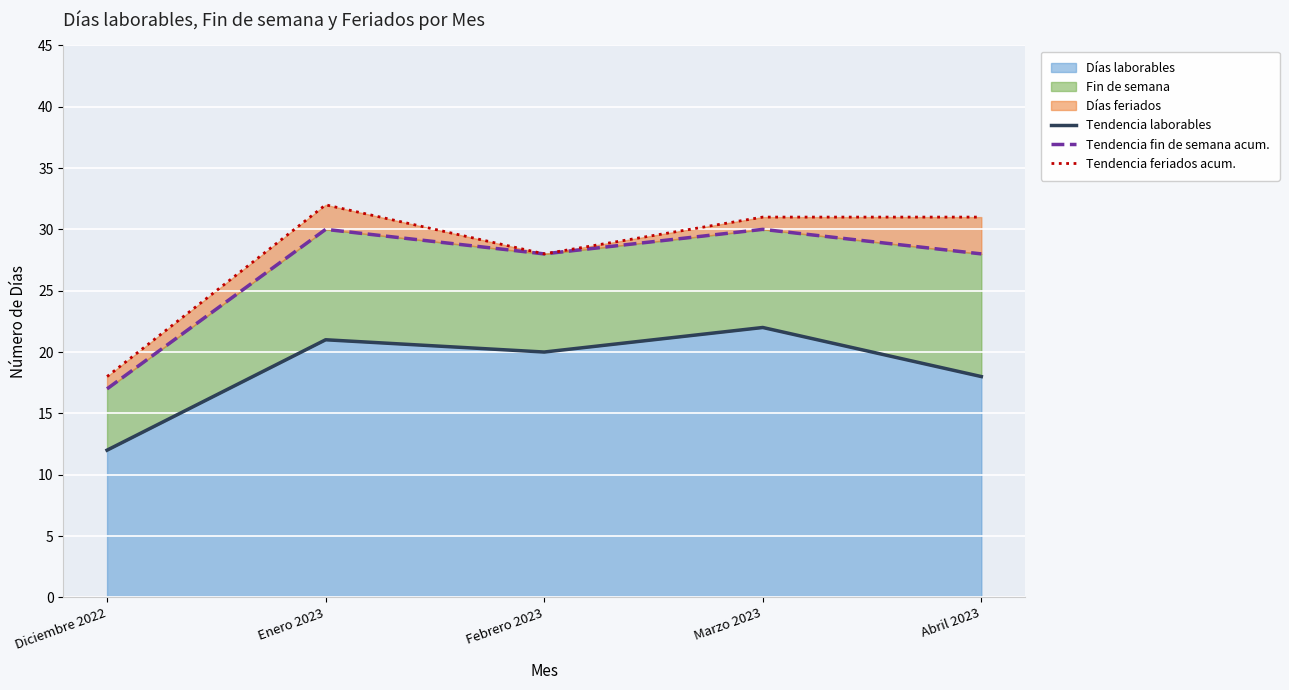

Which series changed the most between Enero 2023 and Febrero 2023?

Tendencia feriados acum.